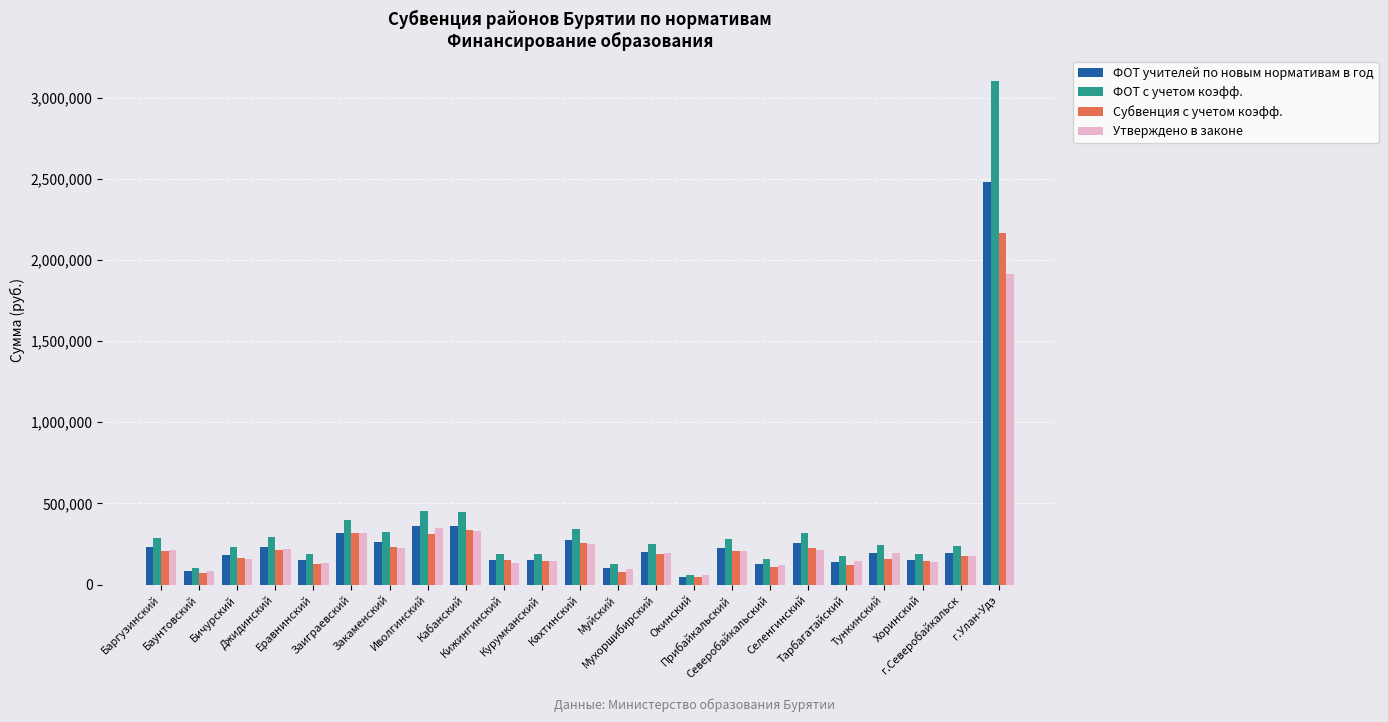

Rank the series by their maximum value, from highest to lowest.

ФОТ с учетом коэфф., ФОТ учителей по новым нормативам в год, Субвенция с учетом коэфф., Утверждено в законе